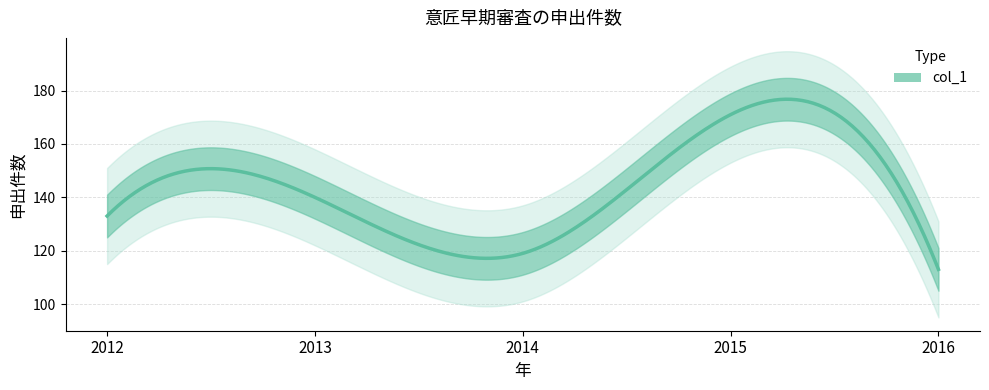

True or false: the data shows 200 at 2016.

False